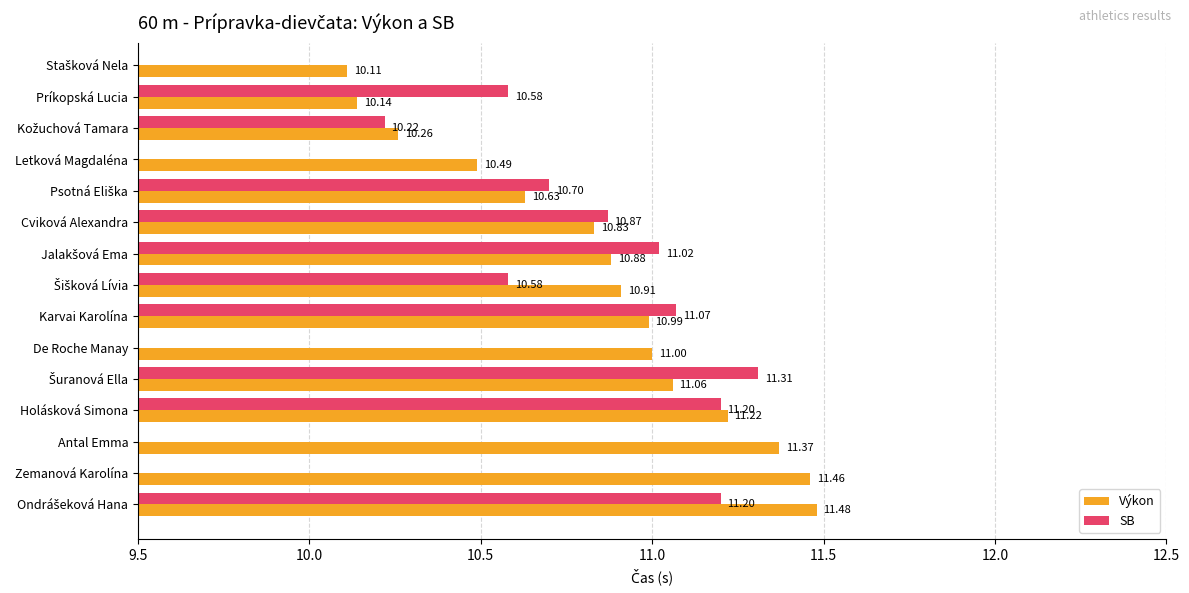

What is the difference between the maximum and second lowest values?

1.3